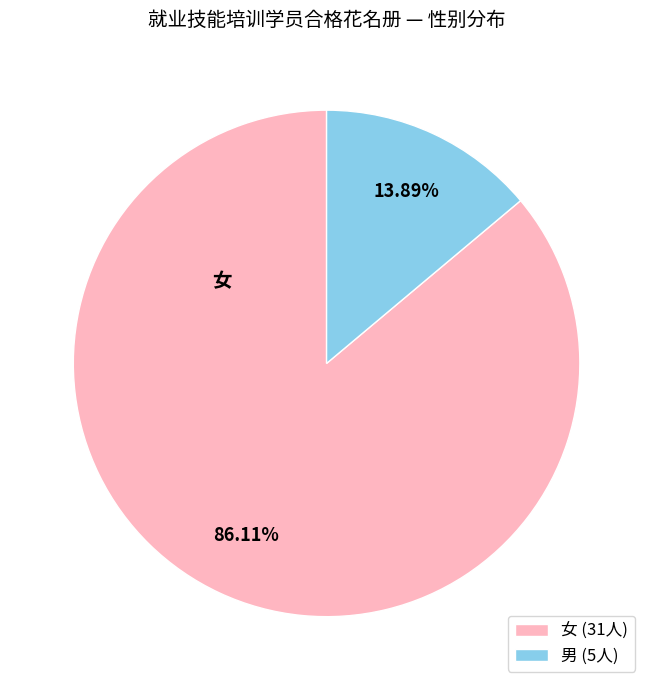

What is the largest slice in the pie chart?

女